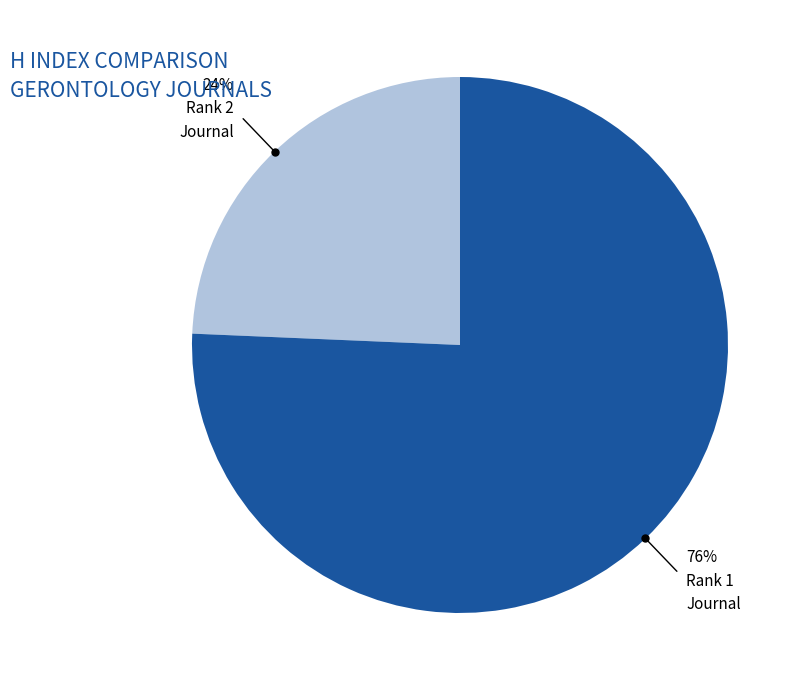

Is there any slice that represents more than half of the pie?

Yes